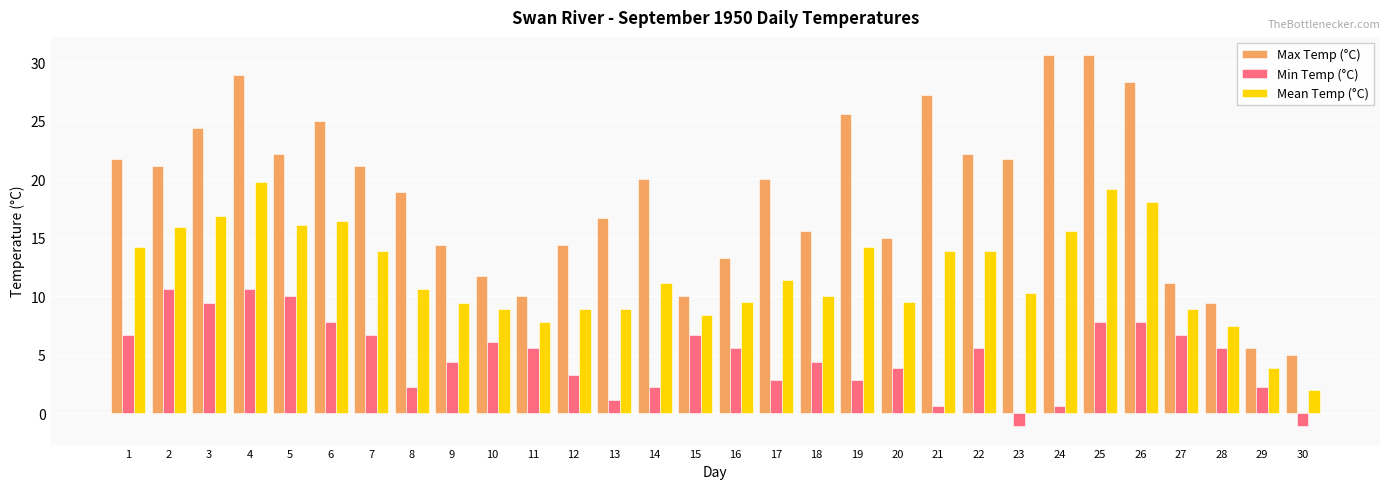

What is the highest value of the Max Temp (°C) series?

30.6